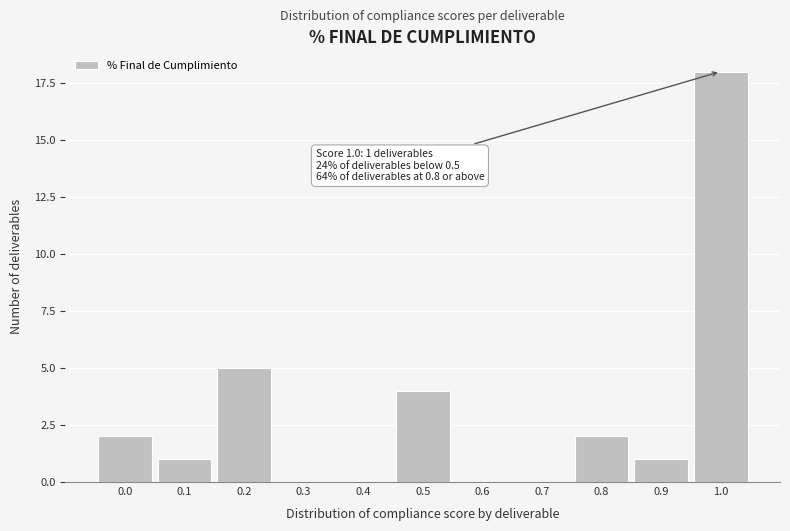

Reading right to left, extract all data points from this chart.

1.0=18	0.9=1	0.8=2	0.7=0	0.6=0	0.5=4	0.4=0	0.3=0	0.2=5	0.1=1	0.0=2